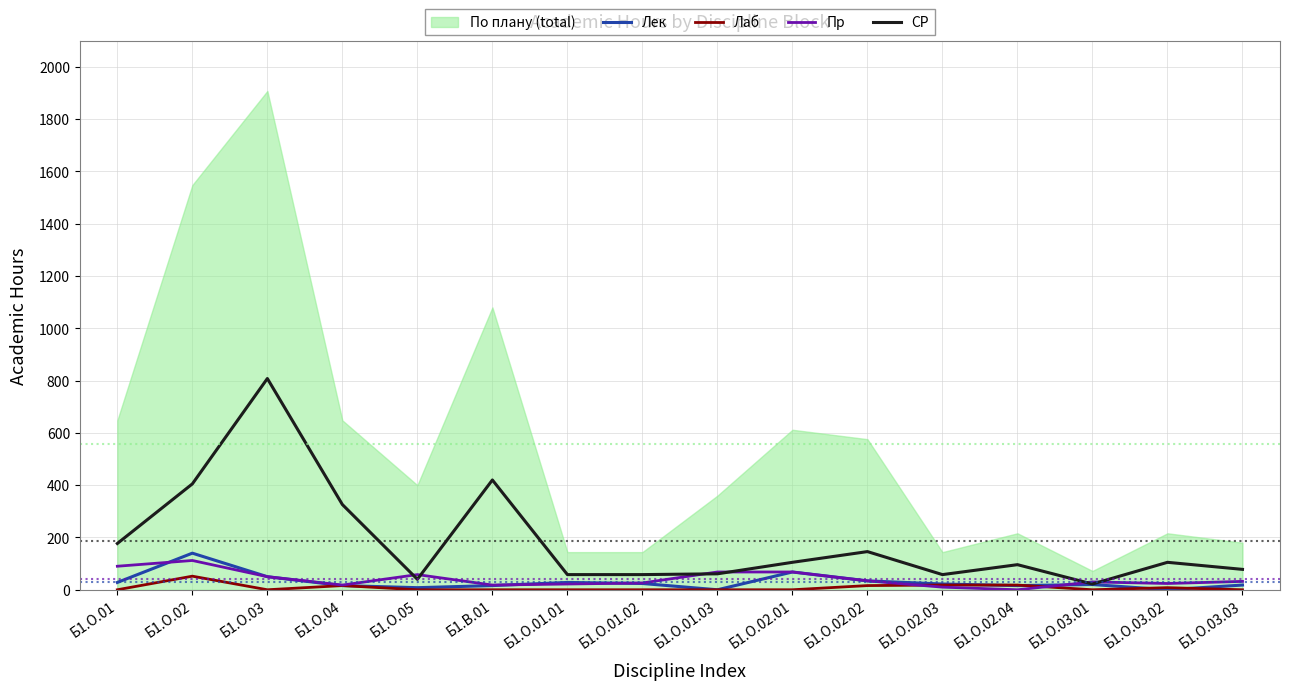

The value of СР at Б1.О.02 is 405. True or false?

True